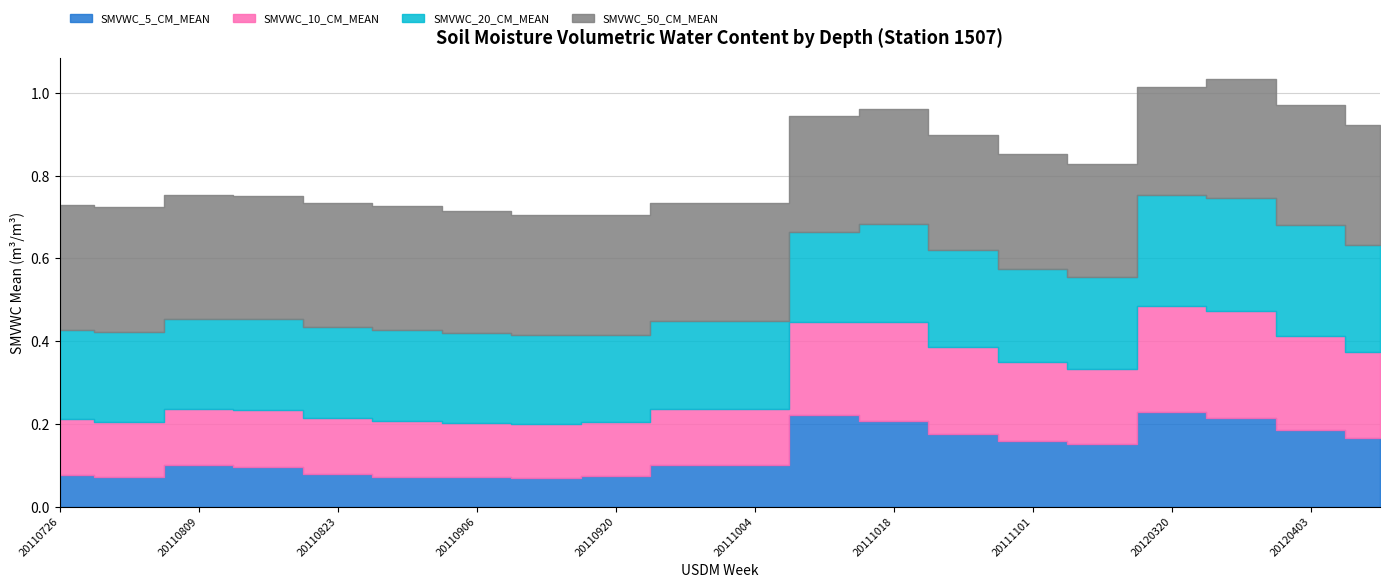

What is the value of the SMVWC_20_CM_MEAN point at the 18th from the left?

0.3